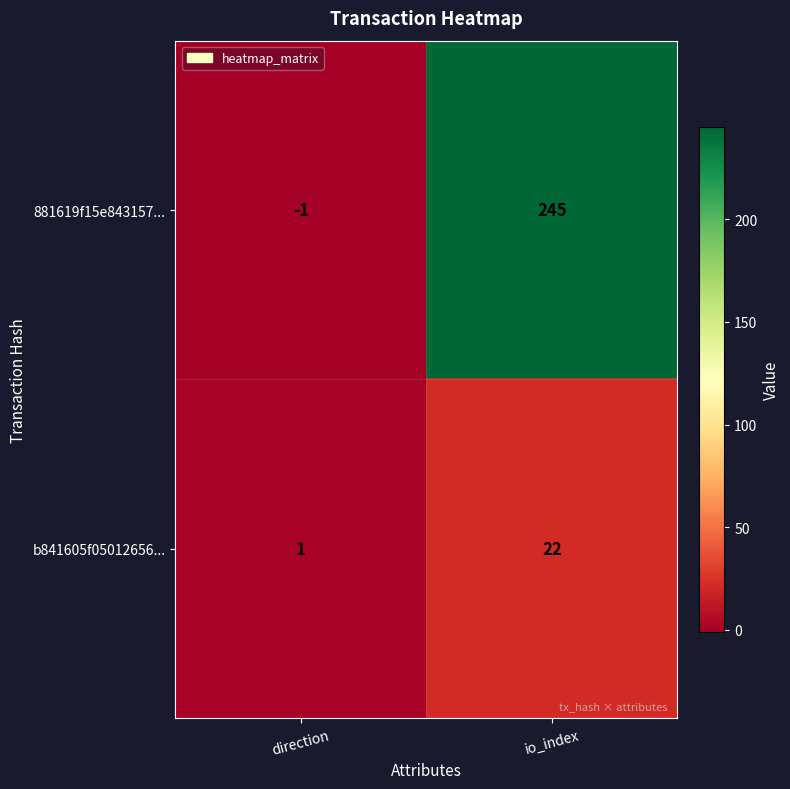

Which series has the largest total across all categories?

881619f15e843157...